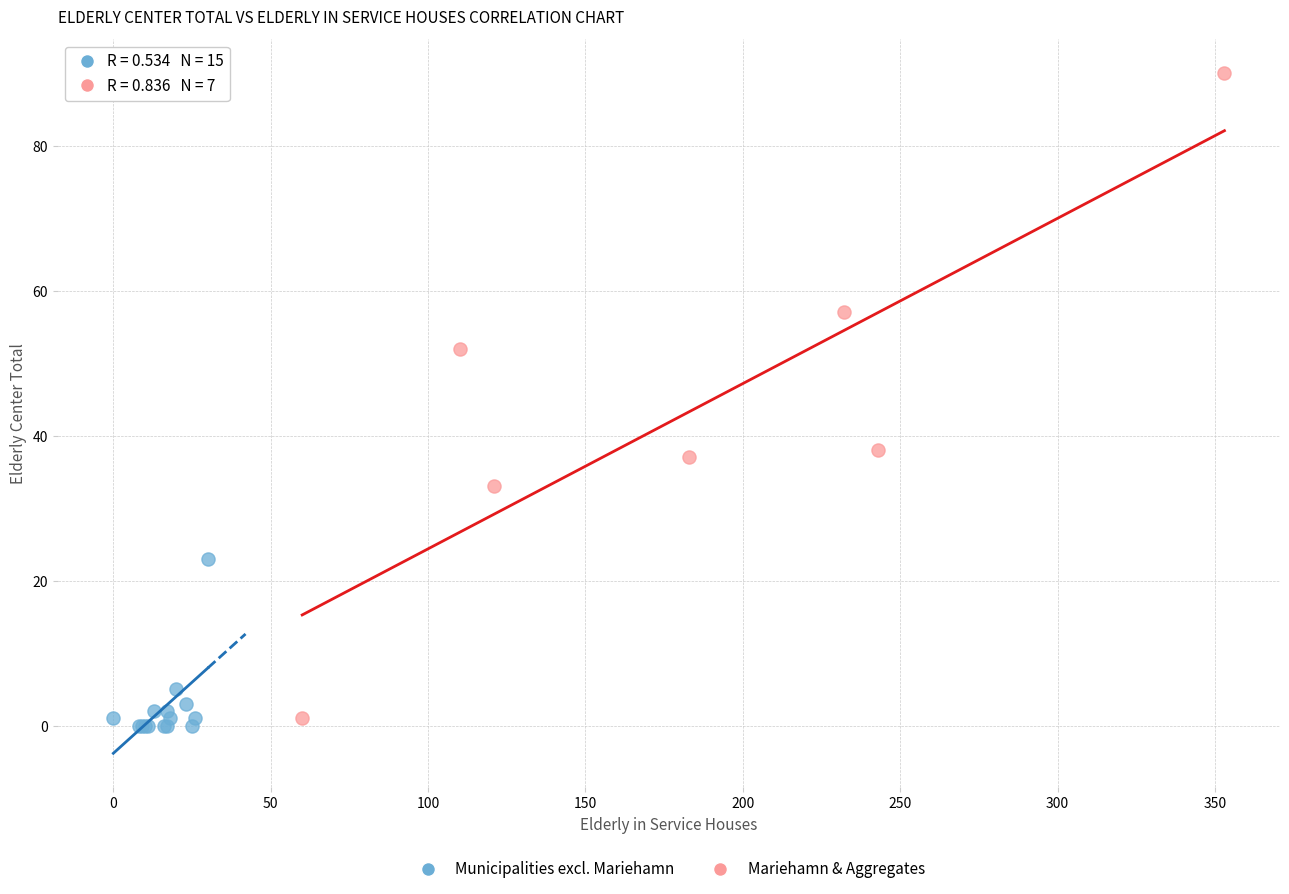

Which series contains the highest Y value?

Mariehamn & Aggregates